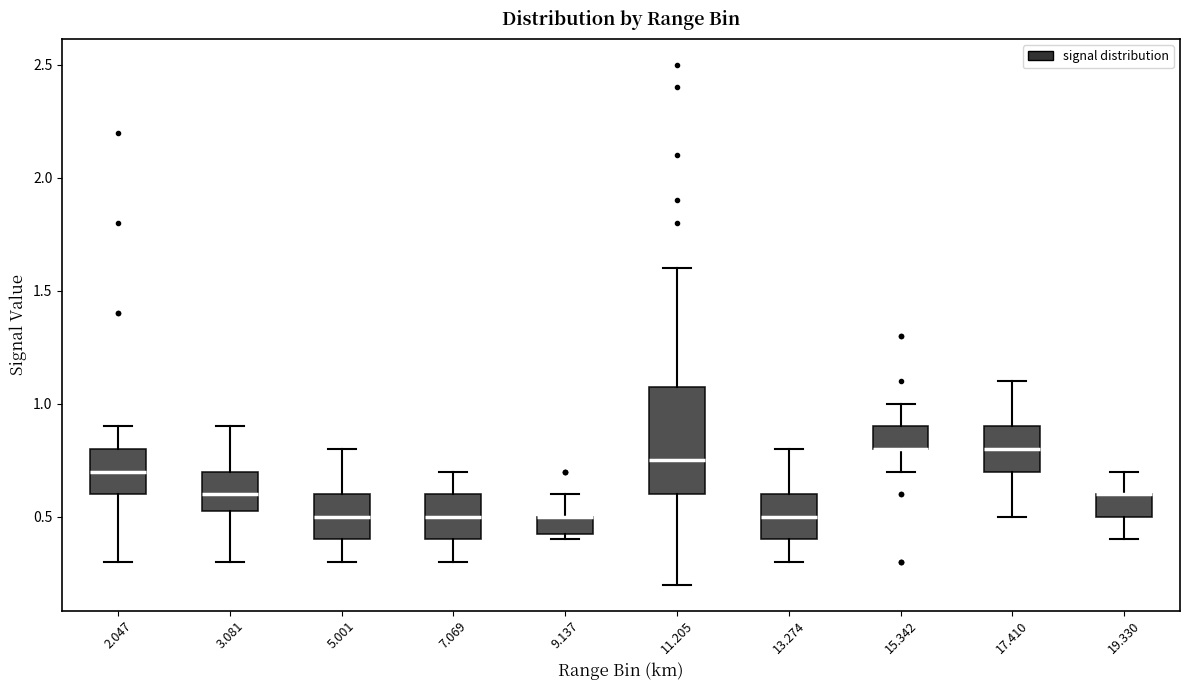

Which box is the tallest, from its lower edge to its upper edge?

11.205